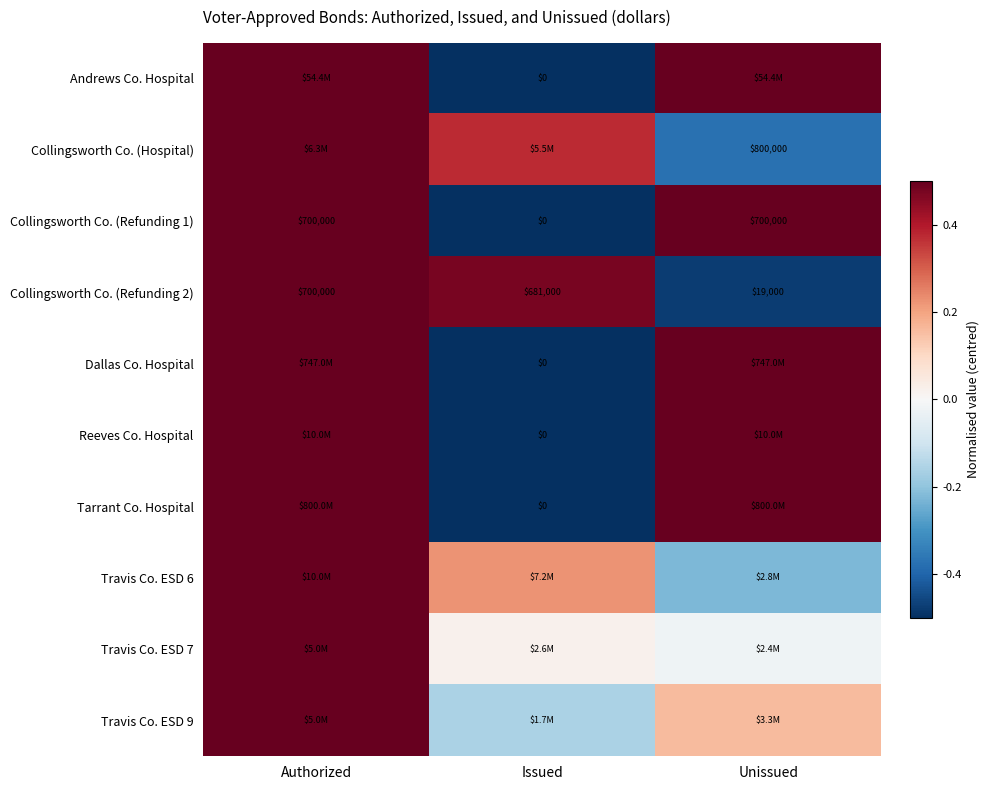

What is the total value across all series at Unissued?

1.6